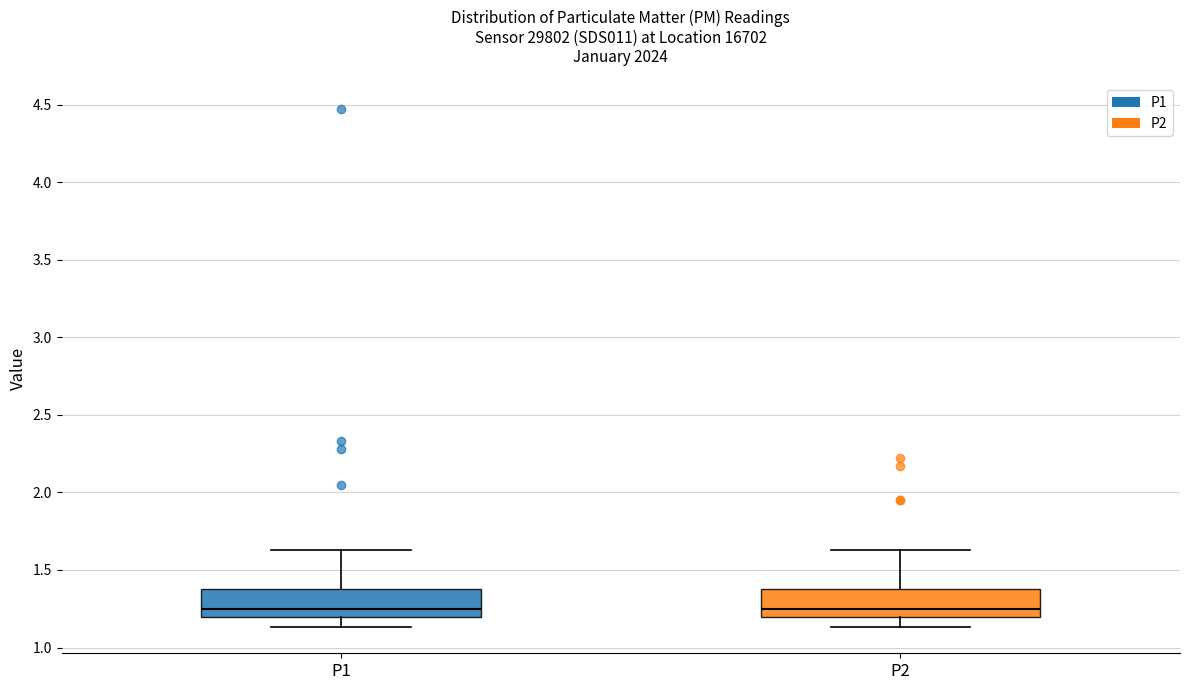

Where does the upper whisker of the box for P1 end on the y-axis? The values are not printed on the chart, so give them approximately, as read against the axis.

1.65